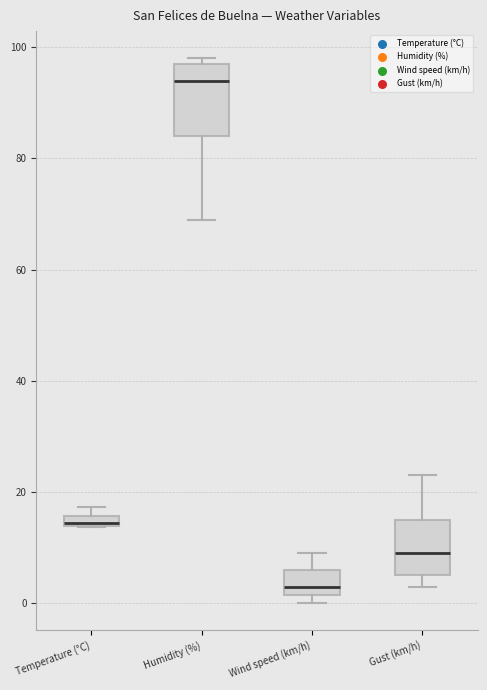

Where is the upper edge of the box for Wind speed (km/h) on the y-axis? The values are not printed on the chart, so give them approximately, as read against the axis.

6